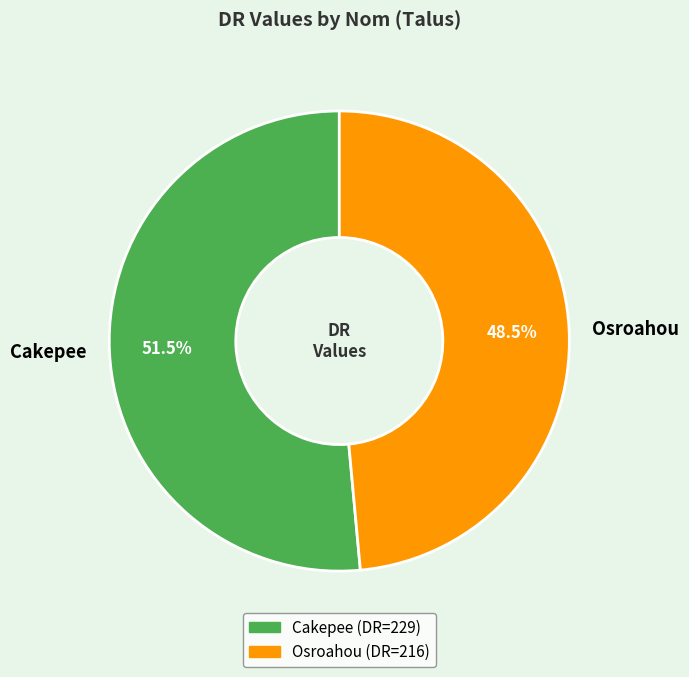

How many segments does this pie chart have?

2